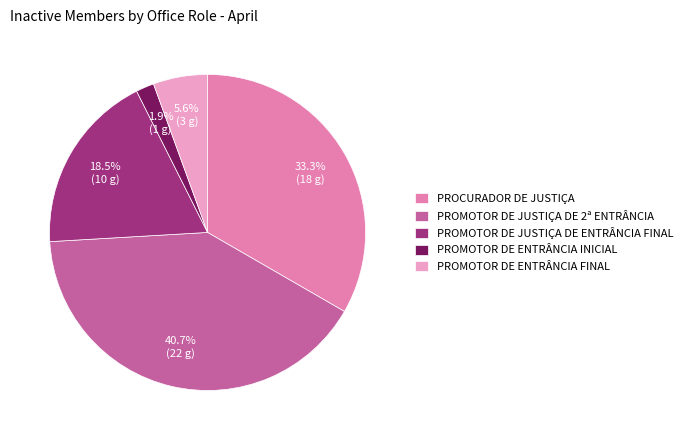

Which slice is the largest?

PROMOTOR DE JUSTIÇA DE 2ª ENTRÂNCIA